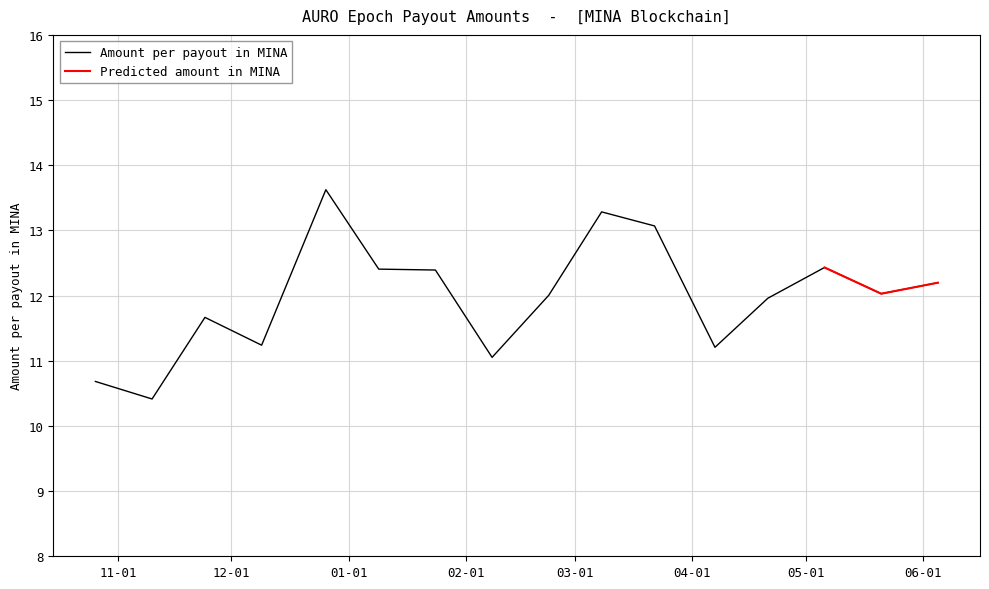

The value at 2024-03-22 is 4.3. True or false?

False